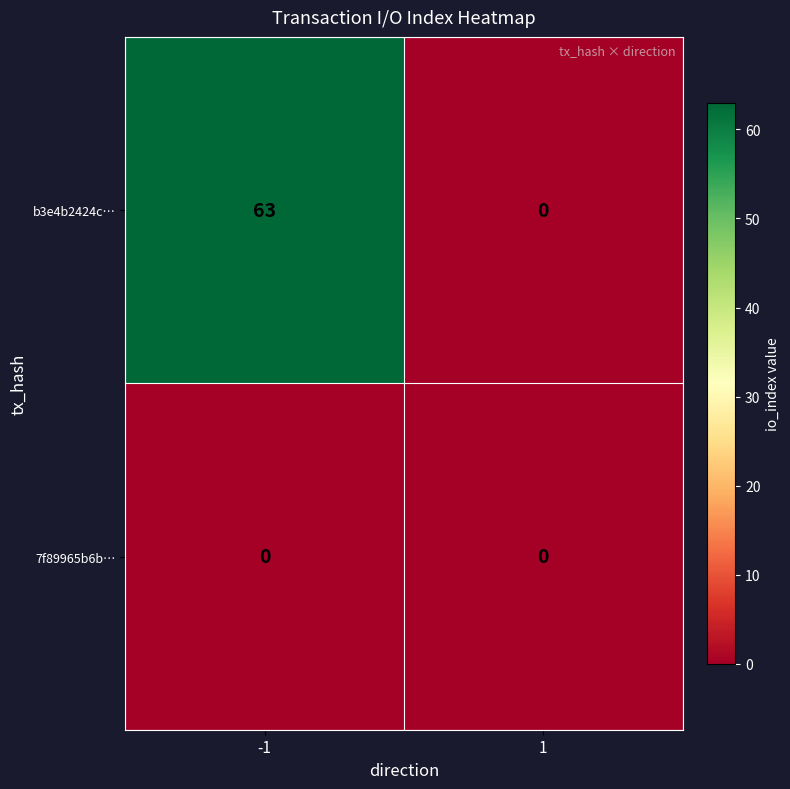

The b3e4b2424c… series shows 29 at 1. True or false?

False